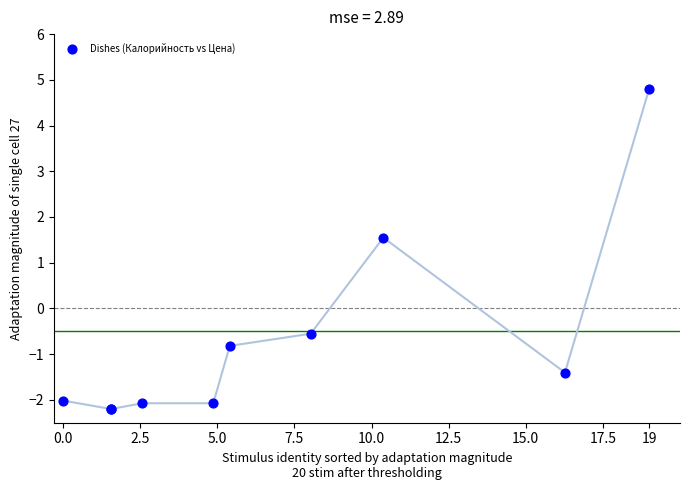

What Y value in the scatter plot is closest to 1?

1.5